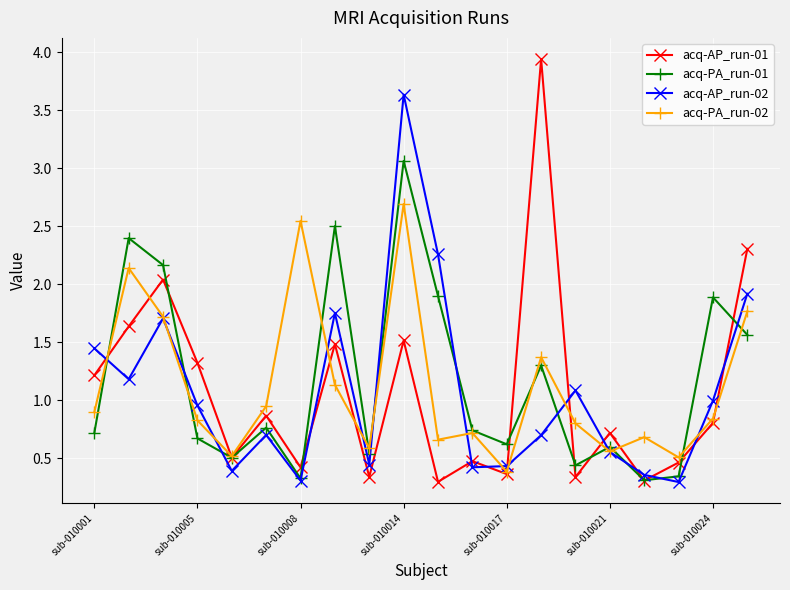

Which series has the largest range (max minus min)?

acq-AP_run-01